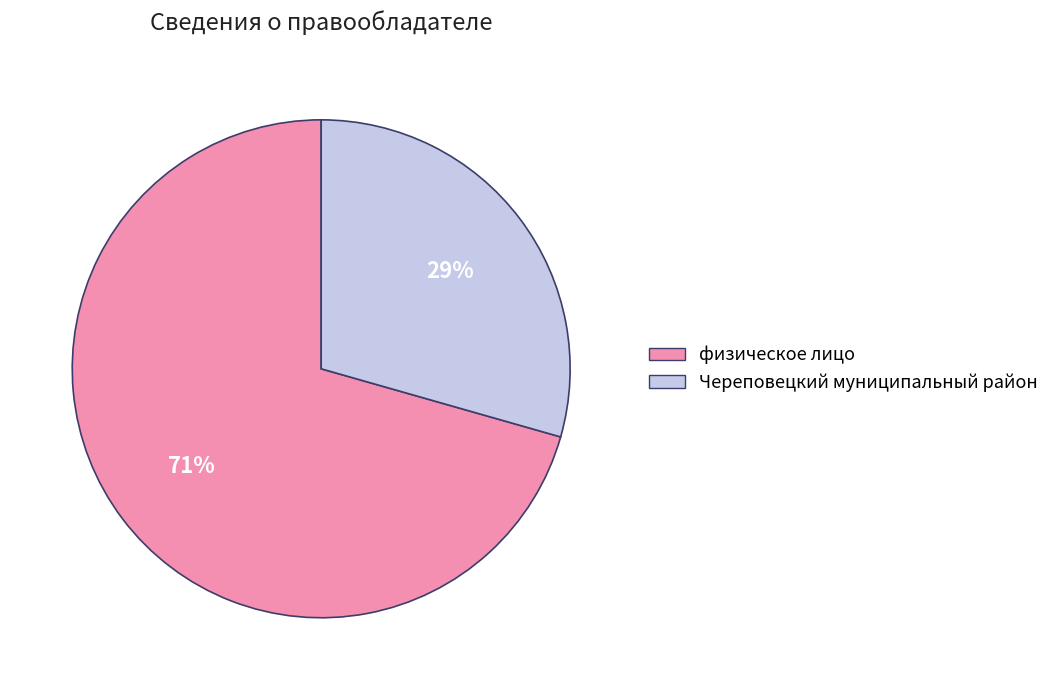

How many segments does this pie chart have?

2